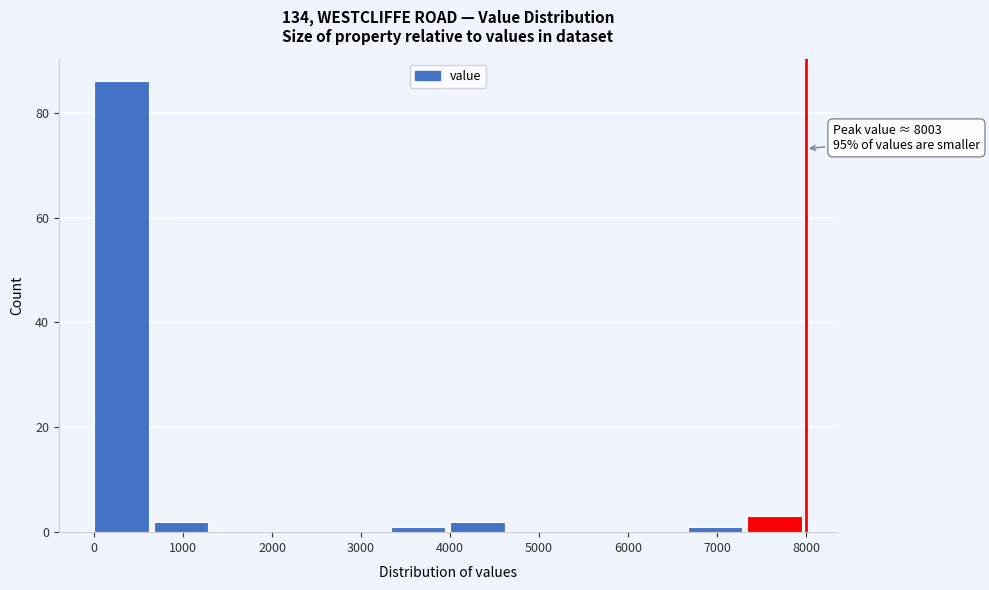

Which range on the x-axis has the tallest bar?

0 to 700